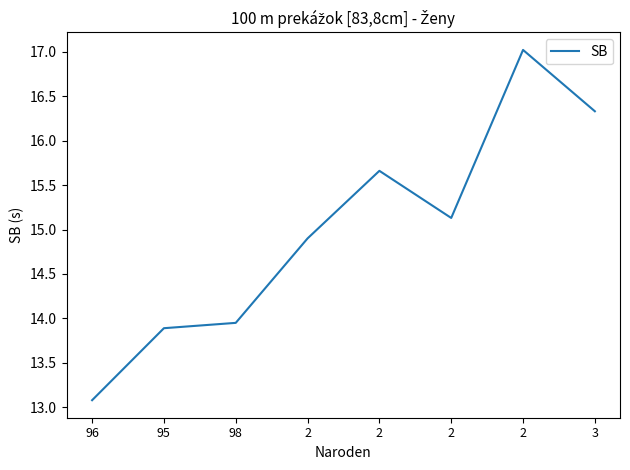

What is the difference between the values at 2 and 95?

1.8